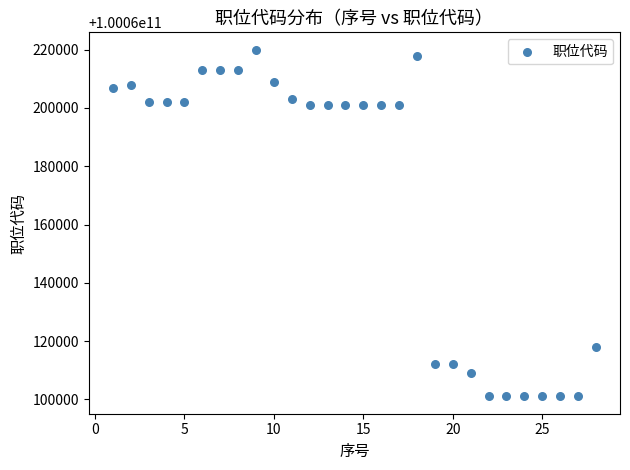

What is the range of Y values (max minus min)?

118999